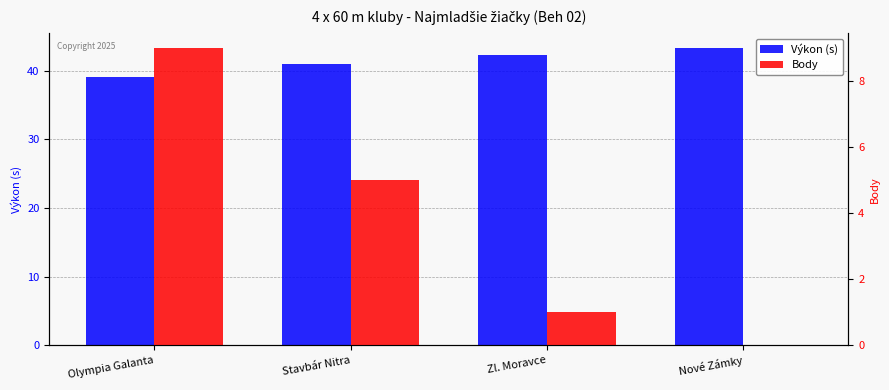

Which series changed the most between Olympia Galanta and Zl. Moravce?

Body